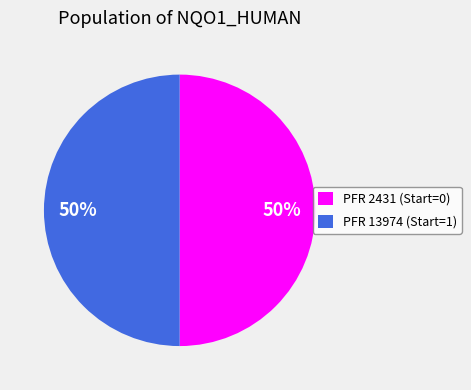

The PFR 13974 (Start=1) slice represents 50% of the pie. True or false?

True